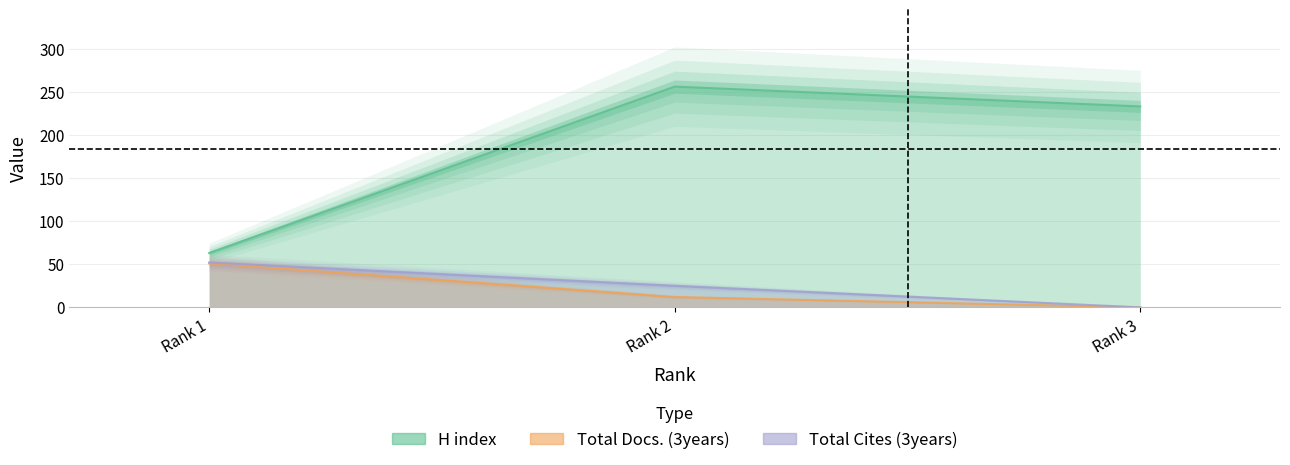

How many data points in H index are above 233?

1